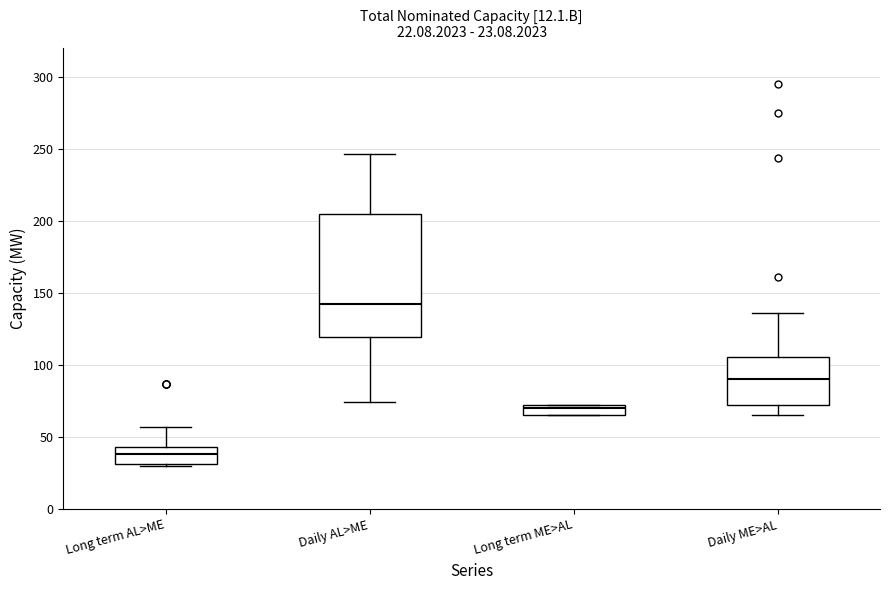

Which box has the lowest median line?

Long term AL>ME